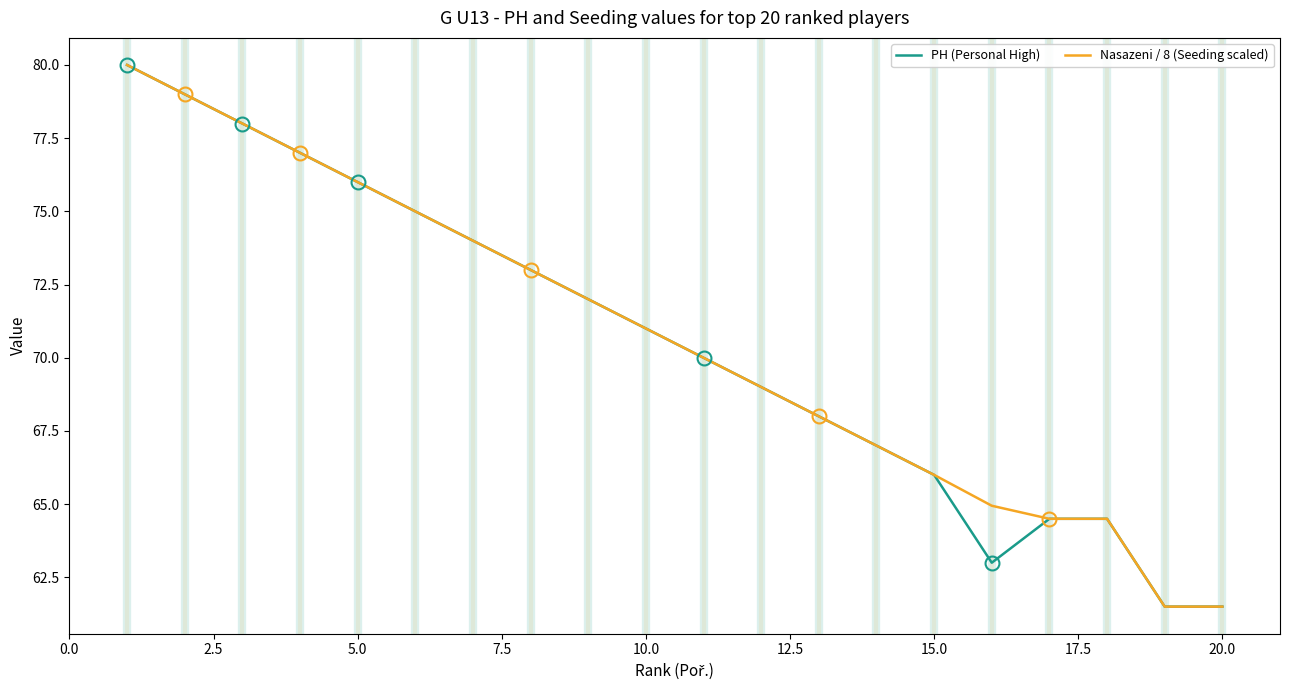

What is the highest value of the PH (Personal High) series?

80.0